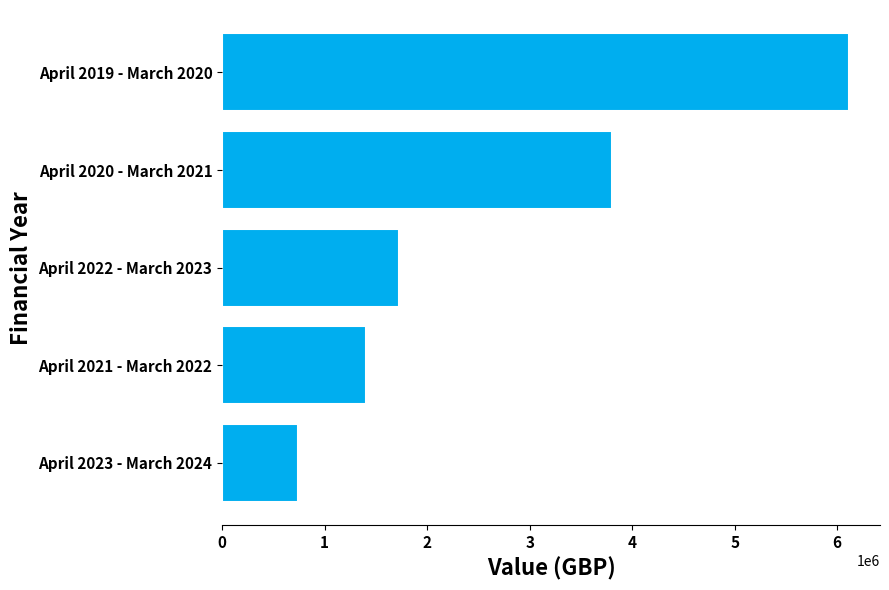

Count the number of data series in this chart.

1